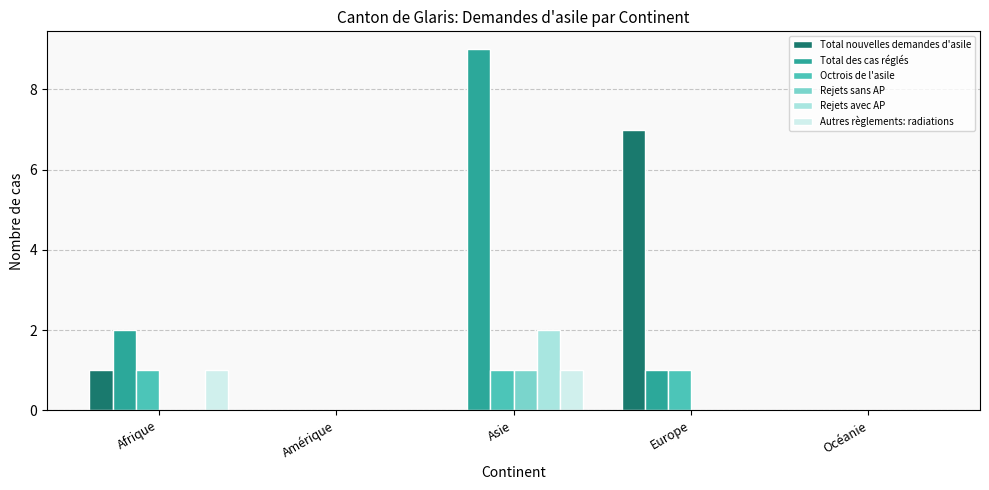

At which category is the sum across all series the highest?

Asie